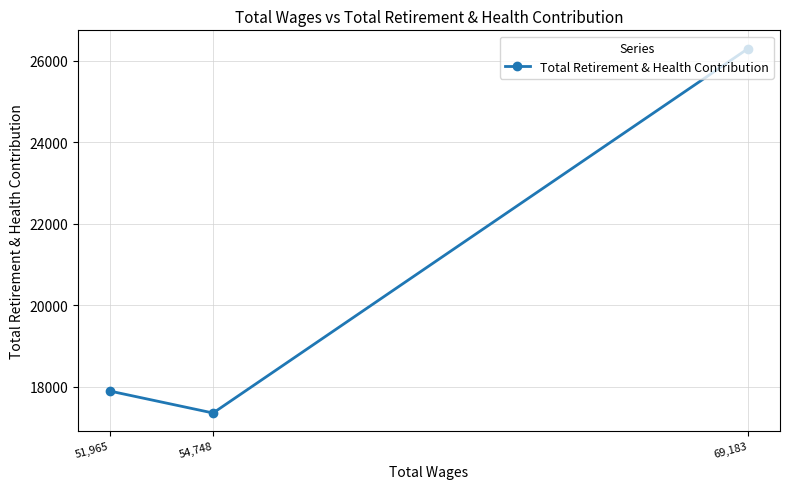

At which category does the chart reach its minimum across all series?

54,748